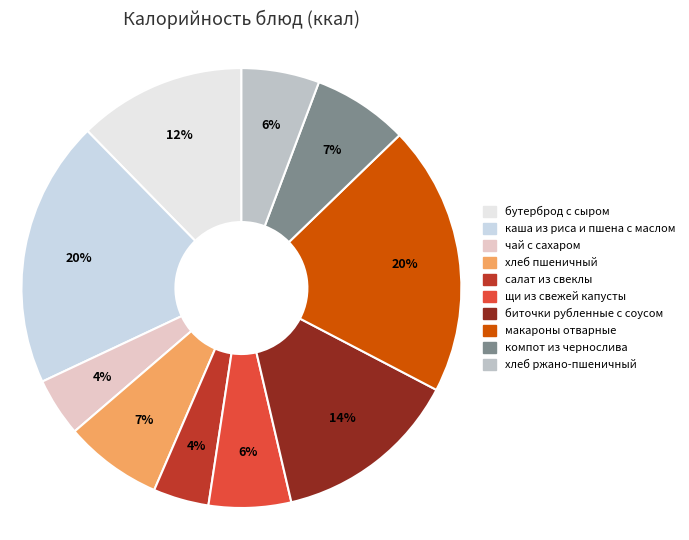

To the nearest percent, what is the difference between the largest and smallest slice percentages?

16%